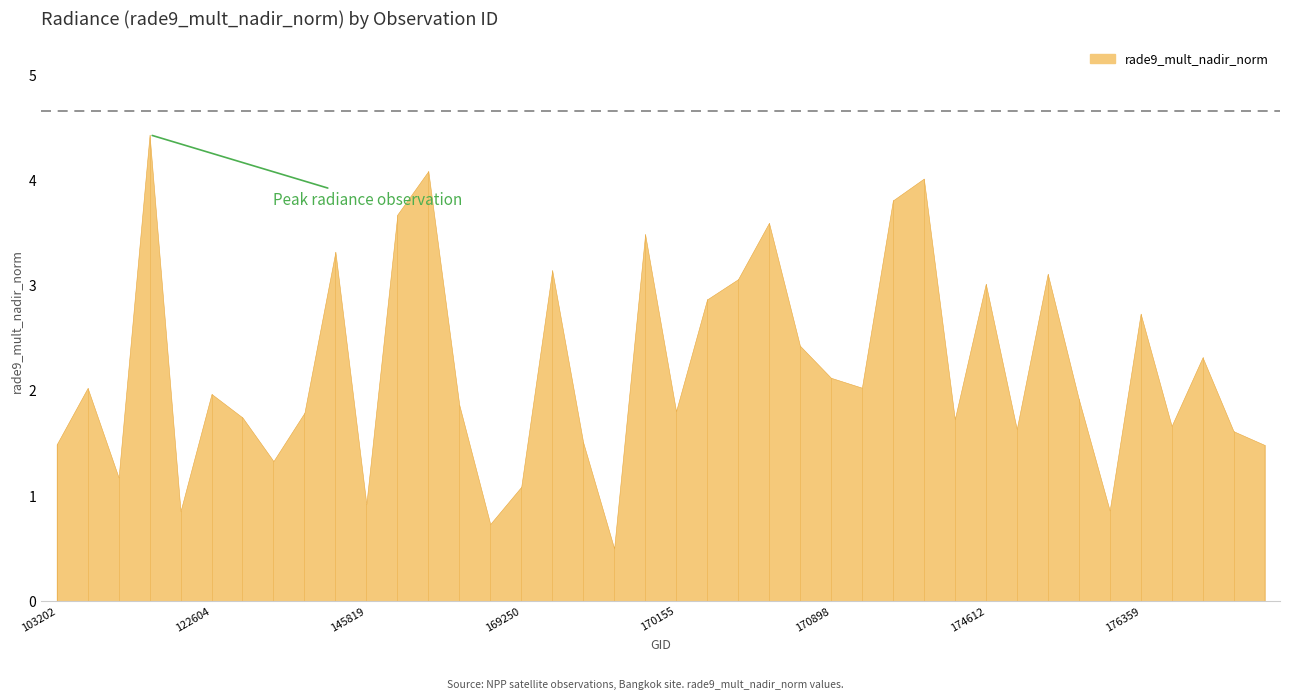

Reading right to left, what are all the values shown in this chart?

1.5	1.6	2.3	1.7	2.7	0.9	1.9	3.1	1.6	3.0	1.7	4.0	3.8	2.0	2.1	2.4	3.6	3.1	2.9	1.8	3.5	0.5	1.5	3.1	1.1	0.7	1.9	4.1	3.7	0.9	3.3	1.8	1.3	1.7	2.0	0.9	4.4	1.2	2.0	1.5